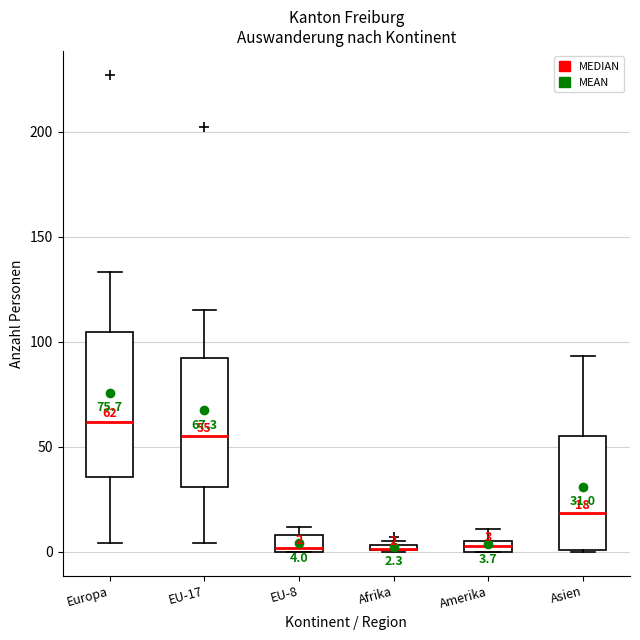

Which box is the tallest, from its lower edge to its upper edge?

Europa